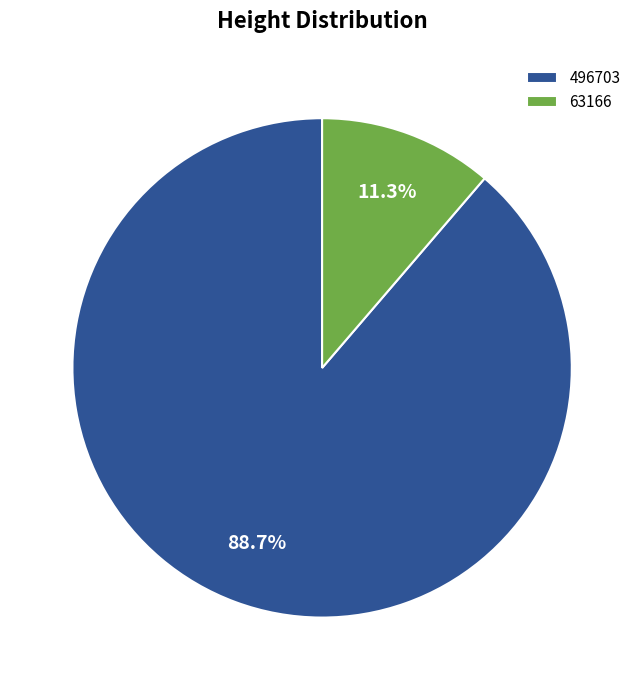

Combined, what portion of the pie is 63166 and 496703?

100.0%